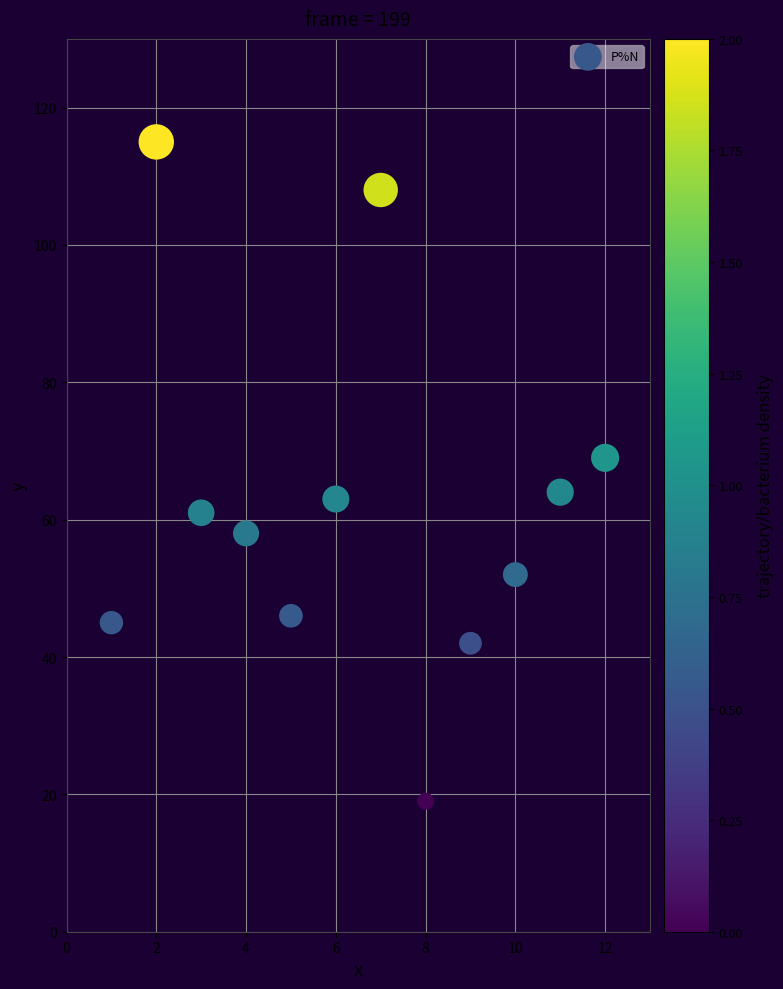

What is the average X value?

6